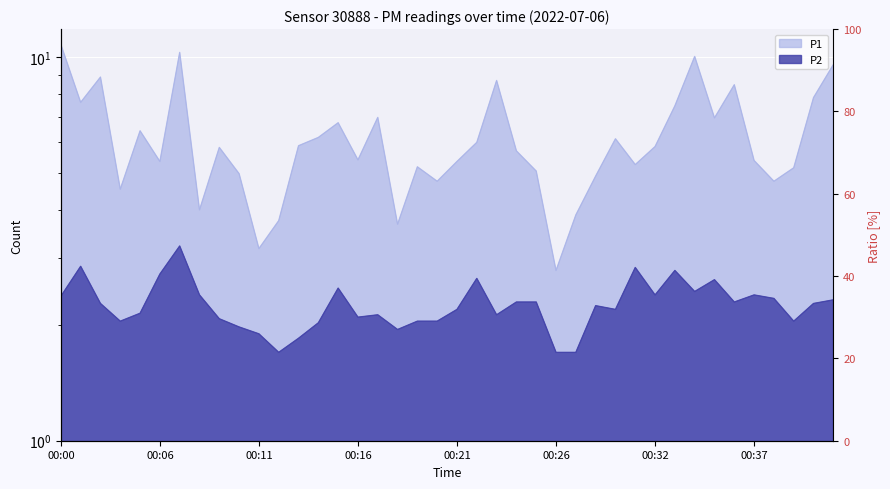

List the series in order of their overall mean, highest first.

P1, P2